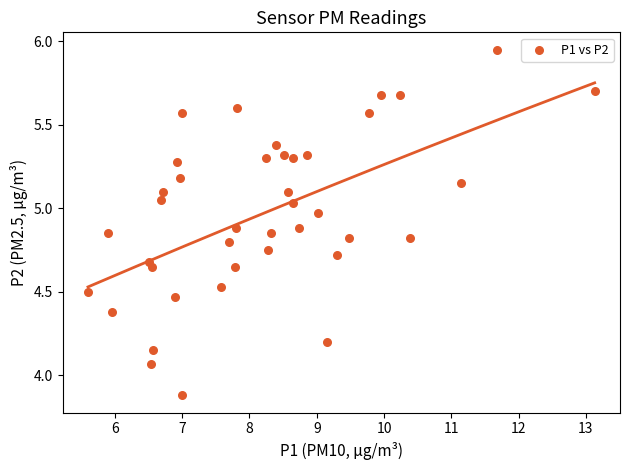

What is the range of X values (max minus min)?

7.5